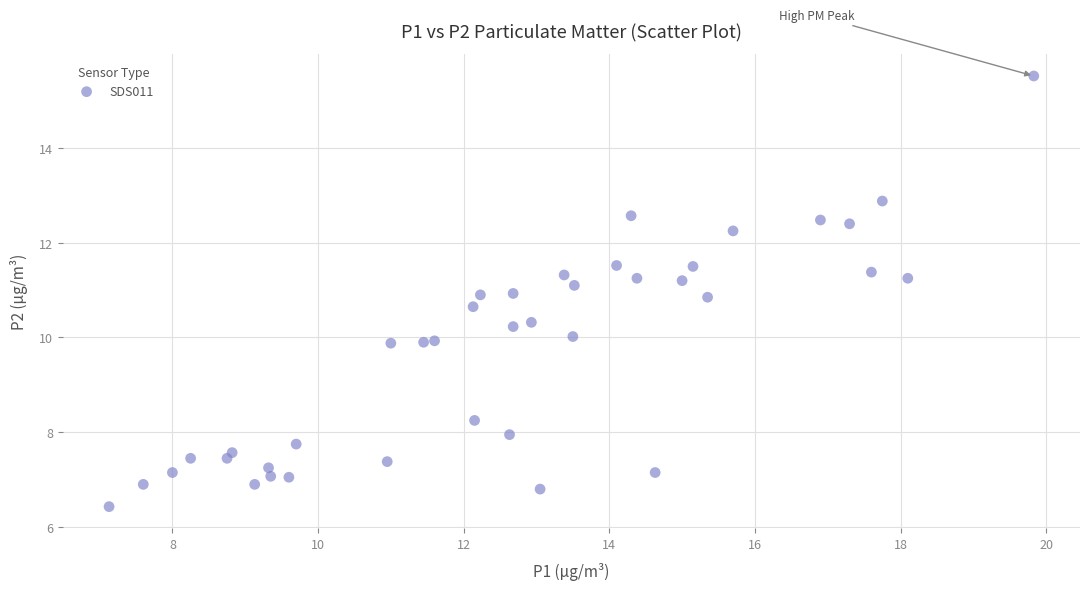

What is the range of X values (max minus min)?

12.7